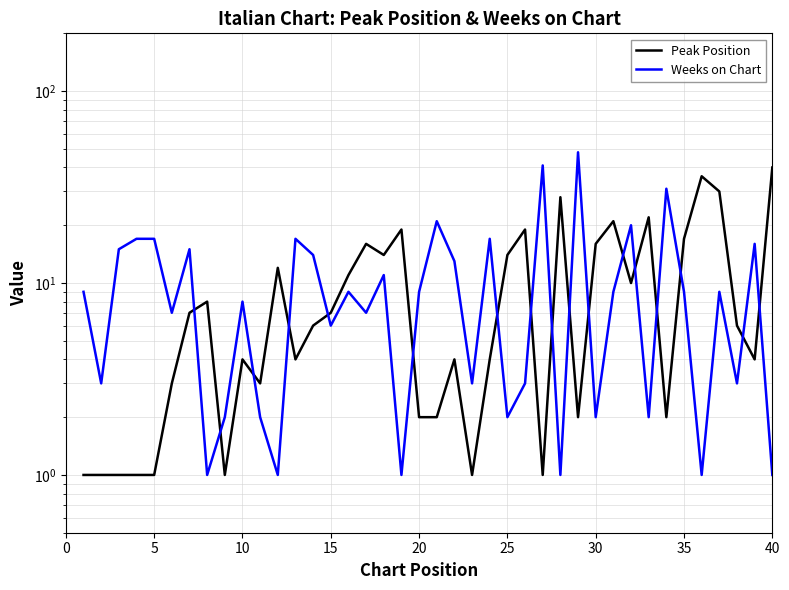

True or false: Weeks on Chart and Peak Position intersect in this chart.

True